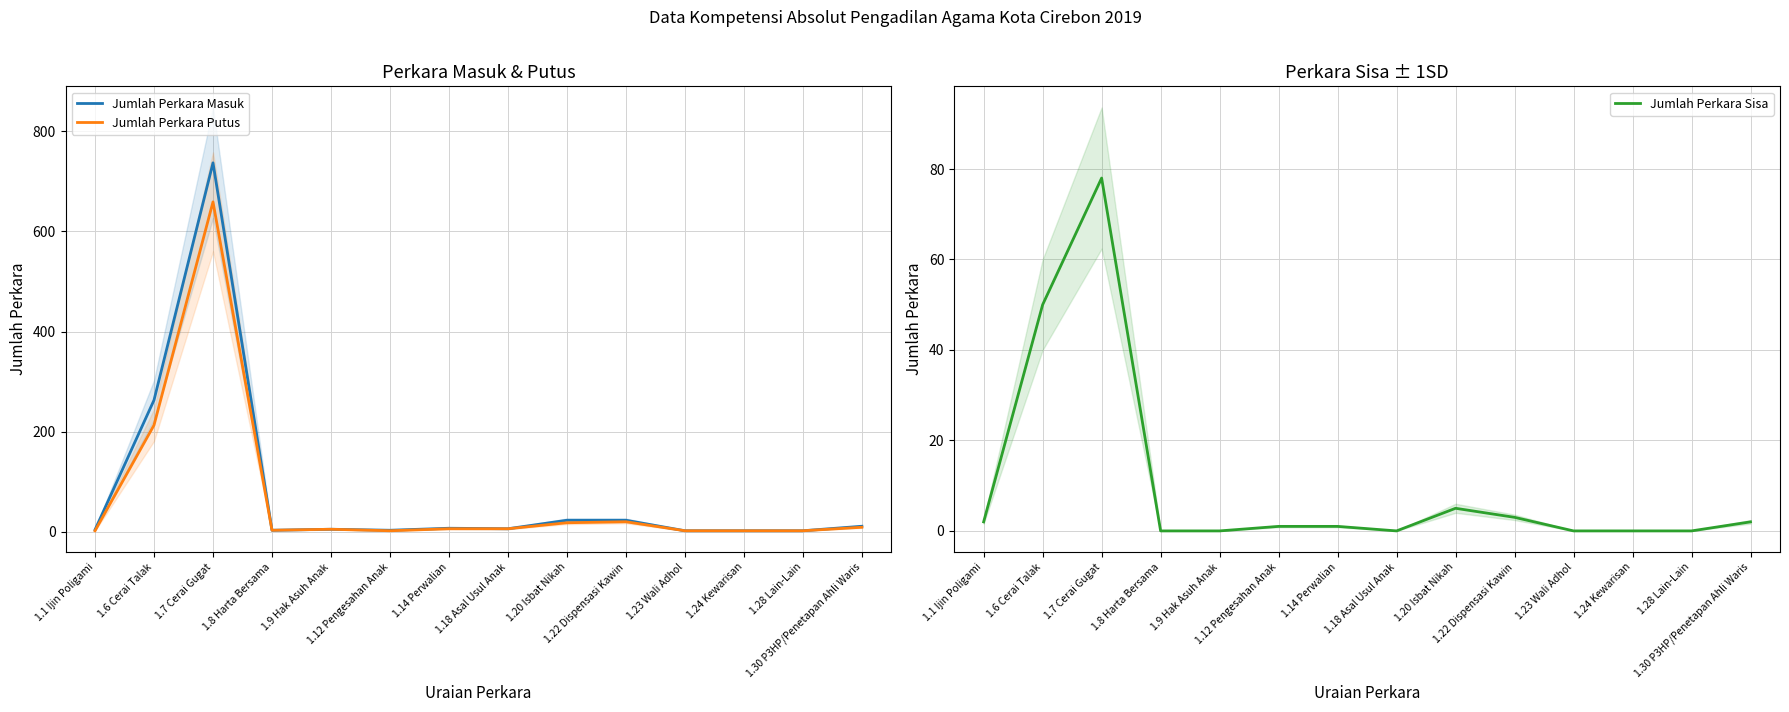

Reading left to right, what are all the values shown in this chart?

Jumlah Perkara Masuk: 1.1 Ijin Poligami=4	1.6 Cerai Talak=263	1.7 Cerai Gugat=737	1.8 Harta Bersama=3	1.9 Hak Asuh Anak=5	1.12 Pengesahan Anak=3	1.14 Perwalian=7	1.18 Asal Usul Anak=6	1.20 Isbat Nikah=23	1.22 Dispensasi Kawin=23	1.23 Wali Adhol=2	1.24 Kewarisan=2	1.28 Lain-Lain=2	1.30 P3HP/Penetapan Ahli Waris=11
Jumlah Perkara Putus: 1.1 Ijin Poligami=2	1.6 Cerai Talak=213	1.7 Cerai Gugat=659	1.8 Harta Bersama=3	1.9 Hak Asuh Anak=5	1.12 Pengesahan Anak=2	1.14 Perwalian=6	1.18 Asal Usul Anak=6	1.20 Isbat Nikah=18	1.22 Dispensasi Kawin=20	1.23 Wali Adhol=2	1.24 Kewarisan=2	1.28 Lain-Lain=2	1.30 P3HP/Penetapan Ahli Waris=9
Jumlah Perkara Sisa: 1.1 Ijin Poligami=2	1.6 Cerai Talak=50	1.7 Cerai Gugat=78	1.8 Harta Bersama=0	1.9 Hak Asuh Anak=0	1.12 Pengesahan Anak=1	1.14 Perwalian=1	1.18 Asal Usul Anak=0	1.20 Isbat Nikah=5	1.22 Dispensasi Kawin=3	1.23 Wali Adhol=0	1.24 Kewarisan=0	1.28 Lain-Lain=0	1.30 P3HP/Penetapan Ahli Waris=2